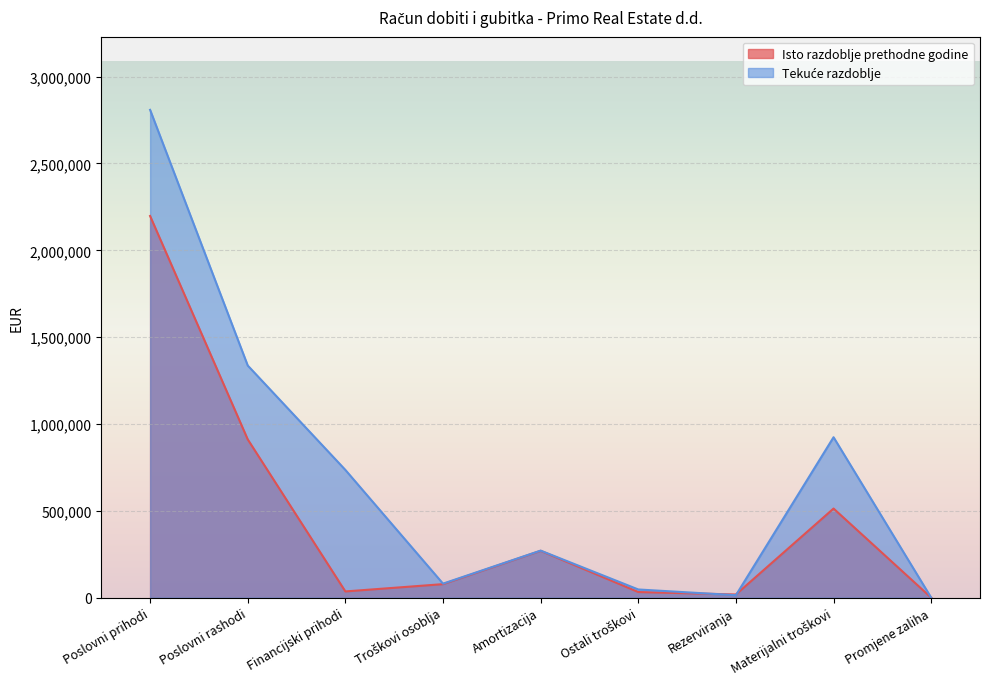

Is it true that Isto razdoblje prethodne godine equals 18293 at Rezerviranja?

True